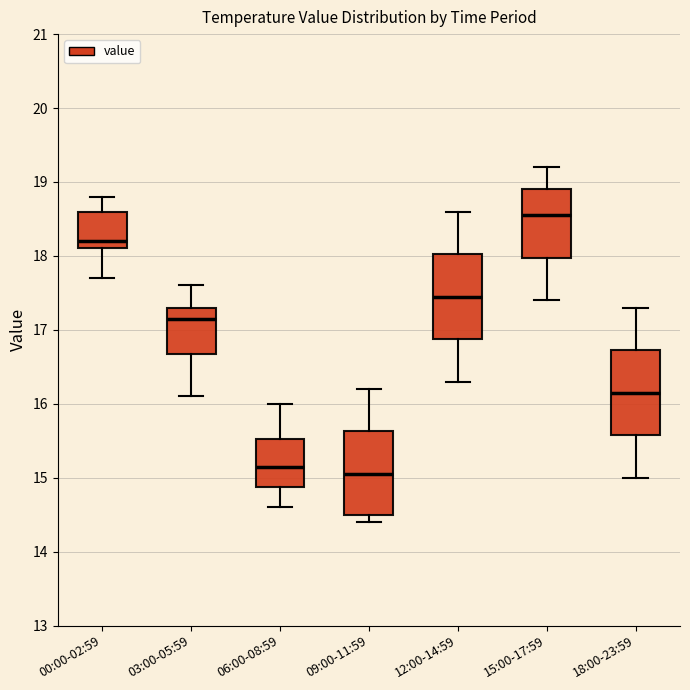

Reading left to right, read every box against the y-axis: the position of its median line, the range the box covers, and the ends of its whiskers. The values are not printed on the chart, so give them approximately, as read against the axis.

00:00-02:59: median 18.2, box 18.1 to 18.6, whiskers 17.7 to 18.8
03:00-05:59: median 17.2, box 16.7 to 17.3, whiskers 16.1 to 17.6
06:00-08:59: median 15.2, box 14.9 to 15.5, whiskers 14.6 to 16.0
09:00-11:59: median 15.1, box 14.5 to 15.6, whiskers 14.4 to 16.2
12:00-14:59: median 17.5, box 16.9 to 18.0, whiskers 16.3 to 18.6
15:00-17:59: median 18.6, box 18.0 to 18.9, whiskers 17.4 to 19.2
18:00-23:59: median 16.2, box 15.6 to 16.7, whiskers 15.0 to 17.3